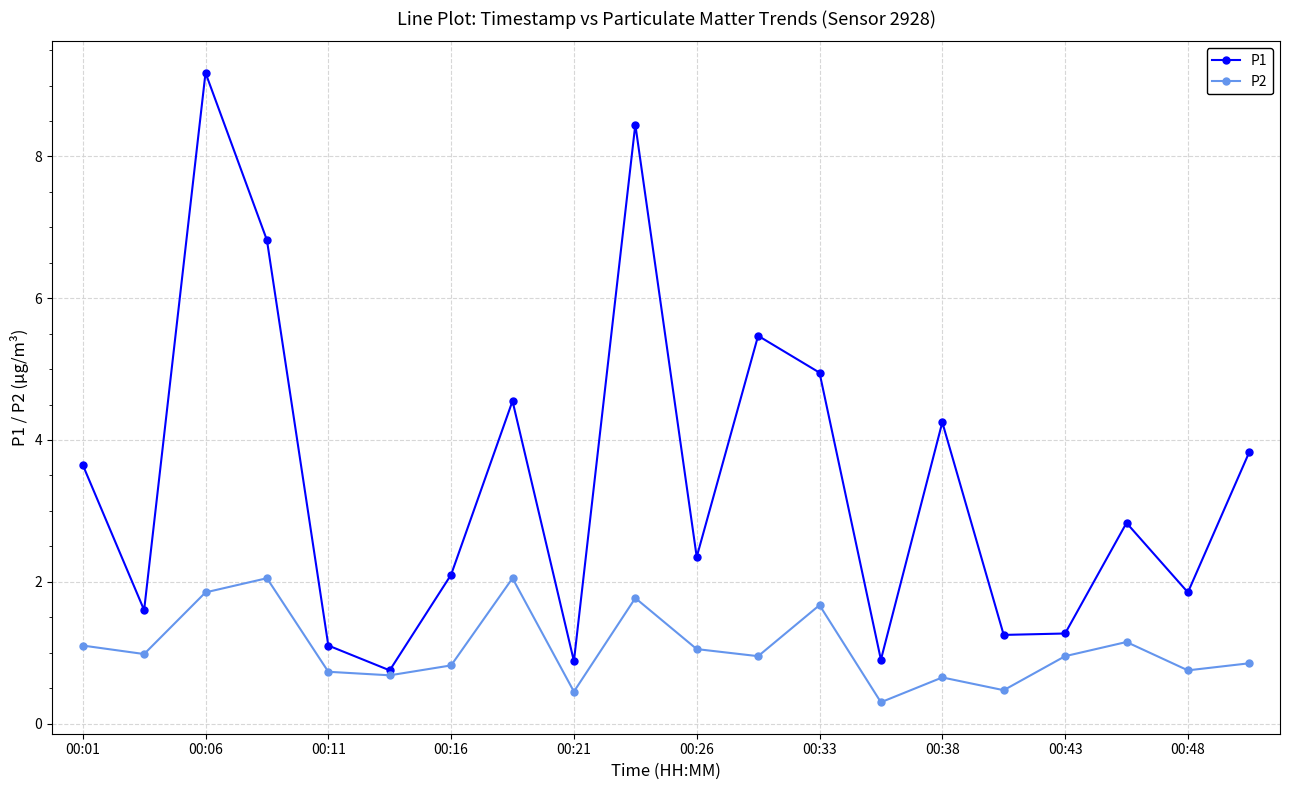

List the series in order of their overall mean, highest first.

P1, P2